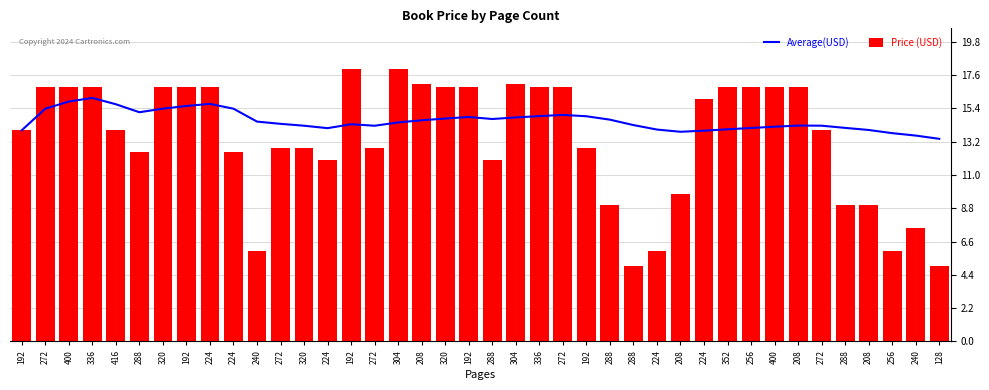

What is the difference between the maximum and minimum values in the Average(USD) series?

2.7